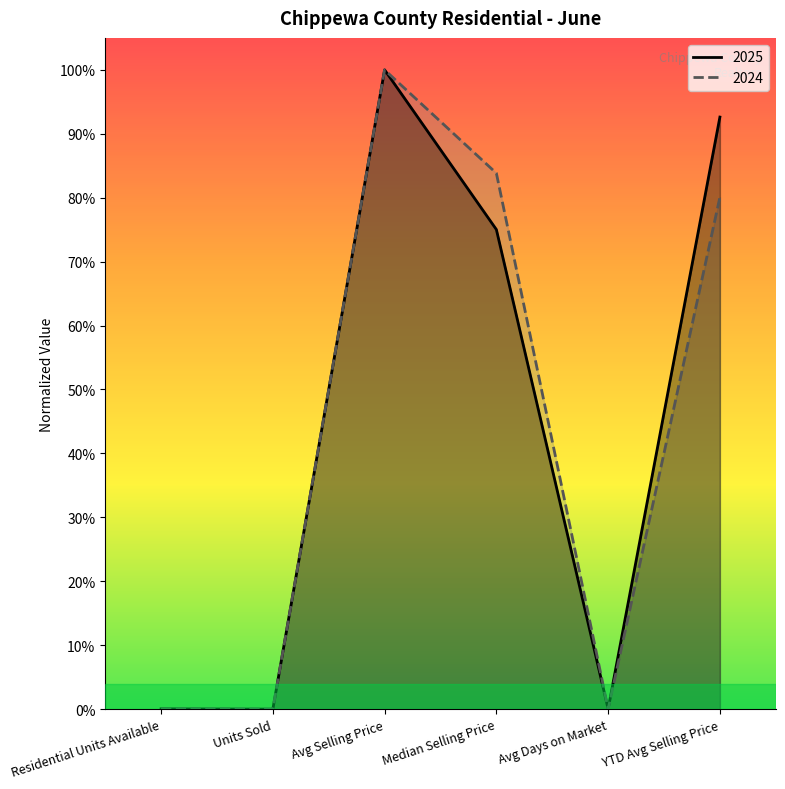

Reading left to right, extract all data points from this chart.

2025: Residential Units Available=0.0	Units Sold=0.0	Avg Selling Price=1.0	Median Selling Price=0.8	Avg Days on Market=0.0	YTD Avg Selling Price=0.9
2024: Residential Units Available=0.0	Units Sold=0.0	Avg Selling Price=1.0	Median Selling Price=0.8	Avg Days on Market=0.0	YTD Avg Selling Price=0.8